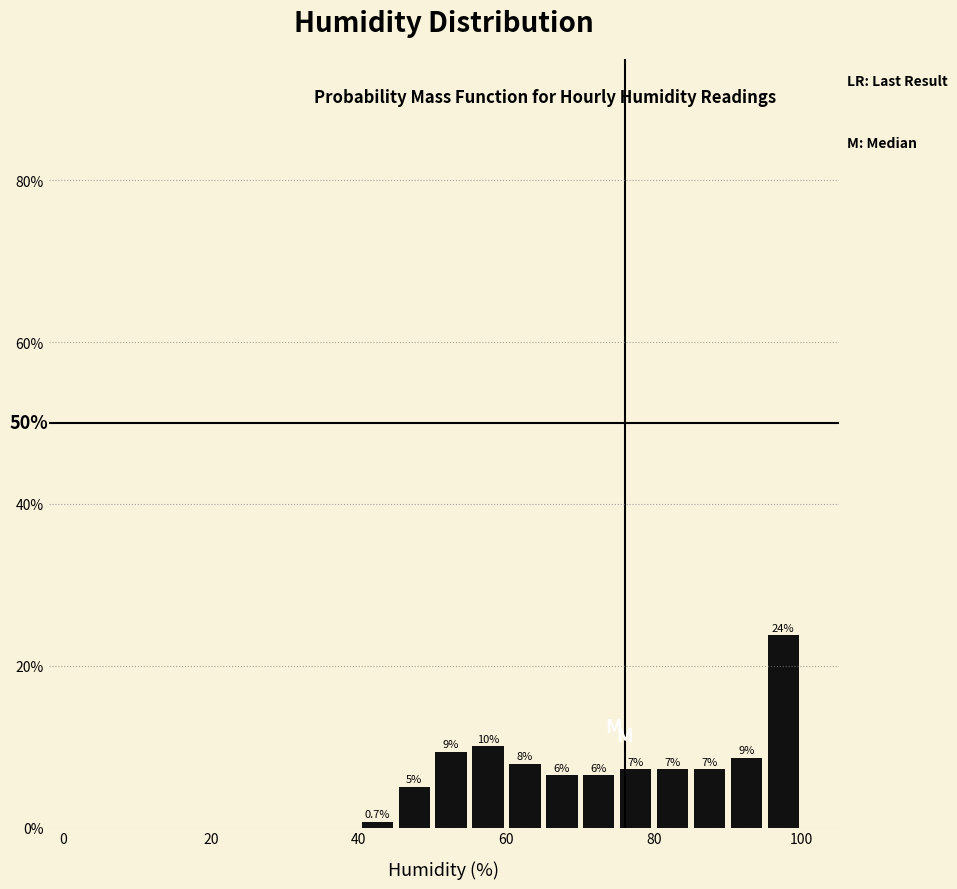

Read against the x-axis, roughly where is the centre of the tallest bar?

98